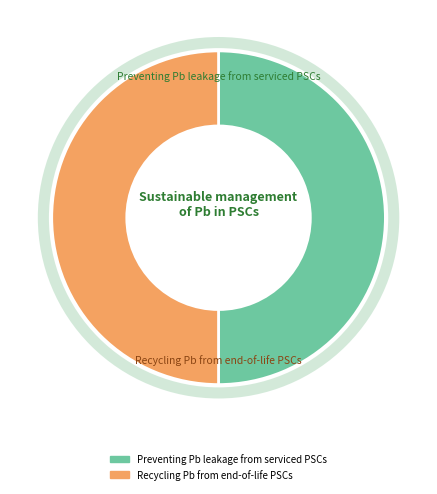

The Recycling Pb from end-of-life PSCs slice represents 50% of the pie. True or false?

True